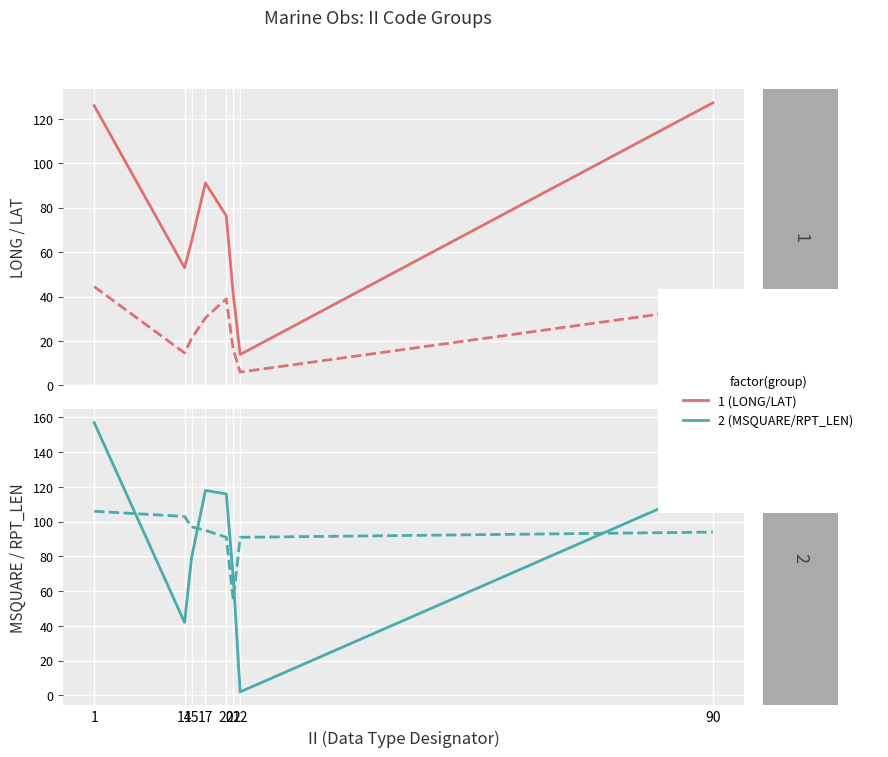

Read the LAT value at 20.

39.0